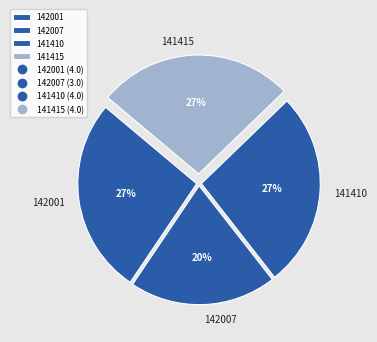

Does 142007 account for over 50% of the chart?

No